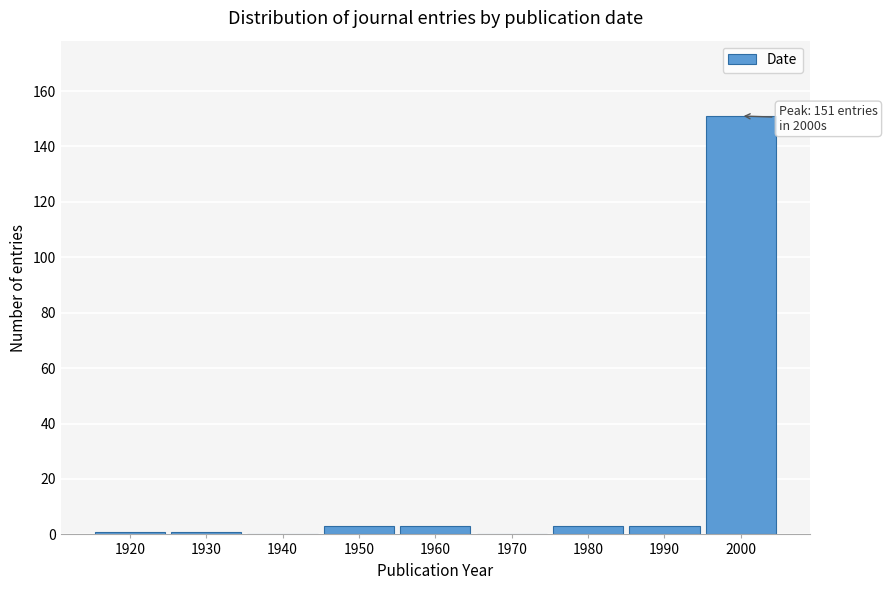

Reading right to left, extract all data points from this chart.

2000=151	1990=3	1980=3	1970=0	1960=3	1950=3	1940=0	1930=1	1920=1